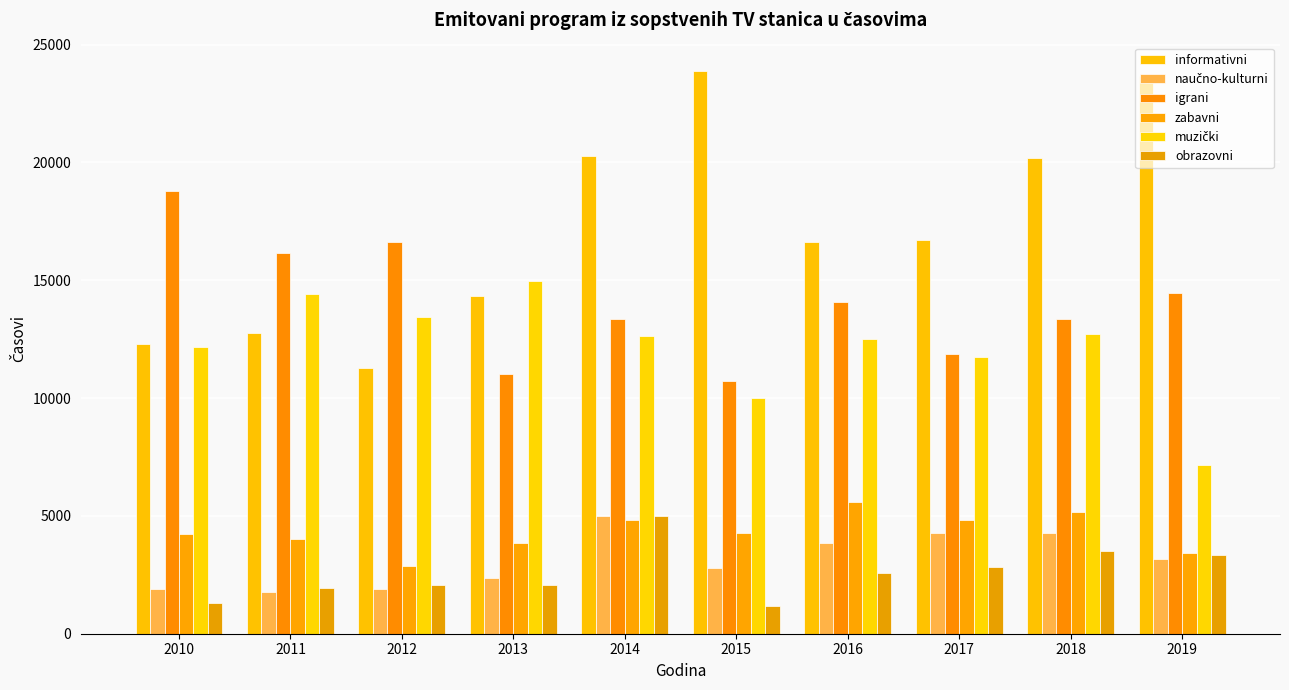

What is the minimum value shown in the chart?

1184